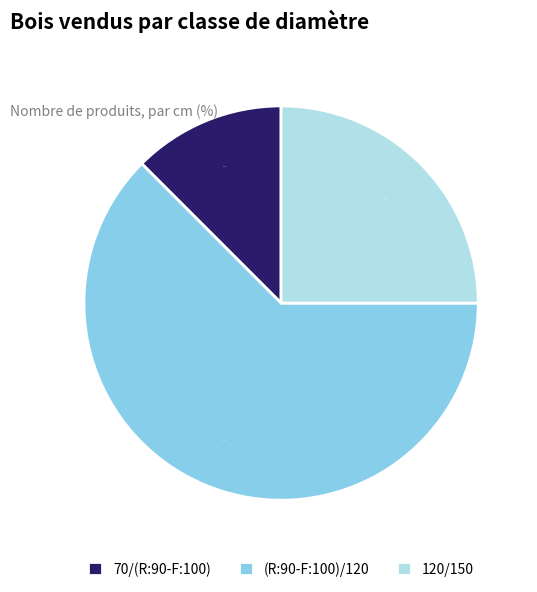

Which slice is the largest?

(R:90-F:100)/120